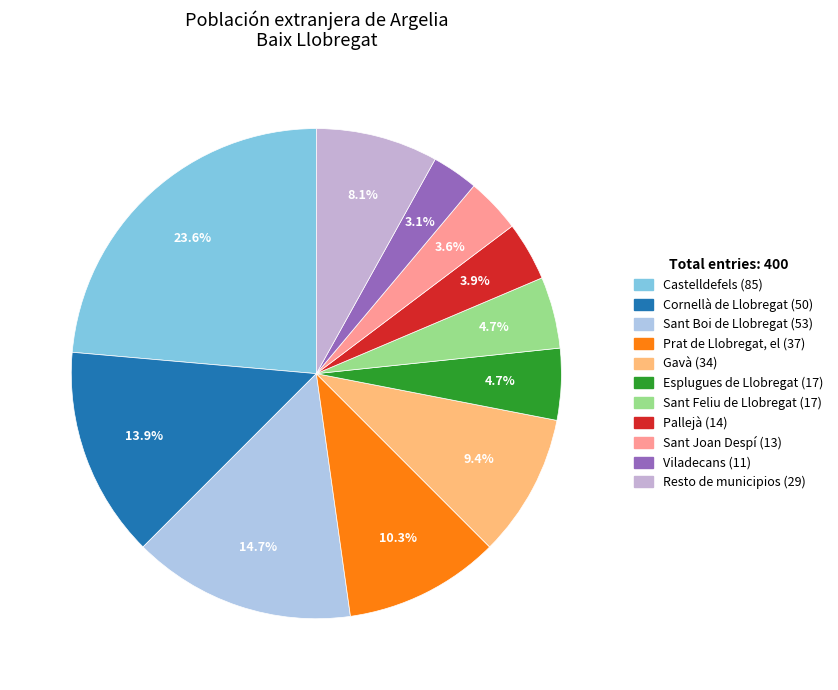

What is the change in value from Cornellà de Llobregat to Gavà?

-16